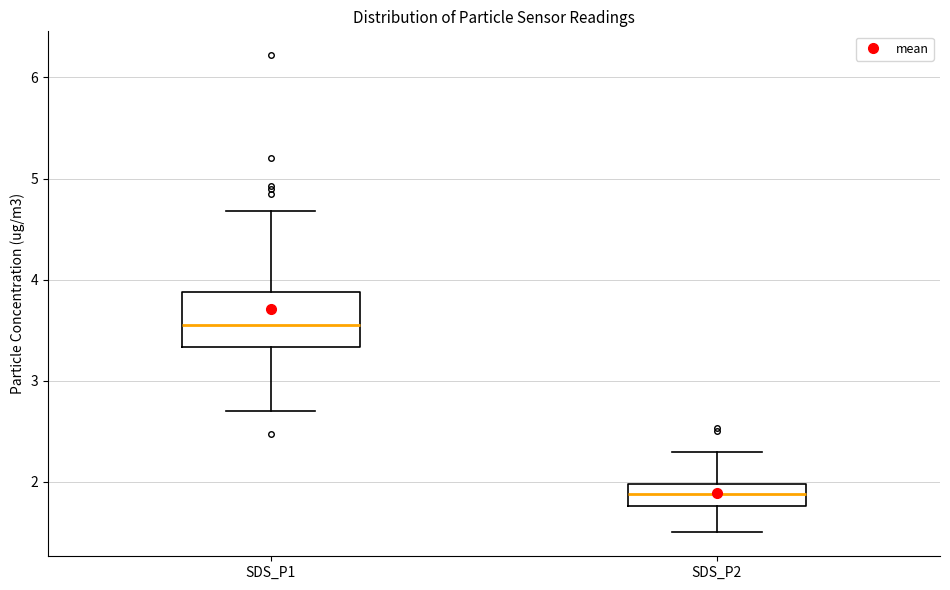

Which box has the lowest median line?

SDS_P2